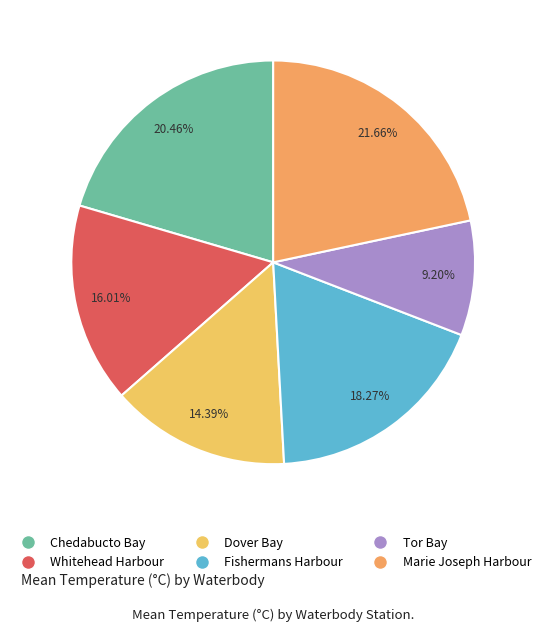

To the nearest percent, what is the difference between the largest and smallest slice percentages?

12%